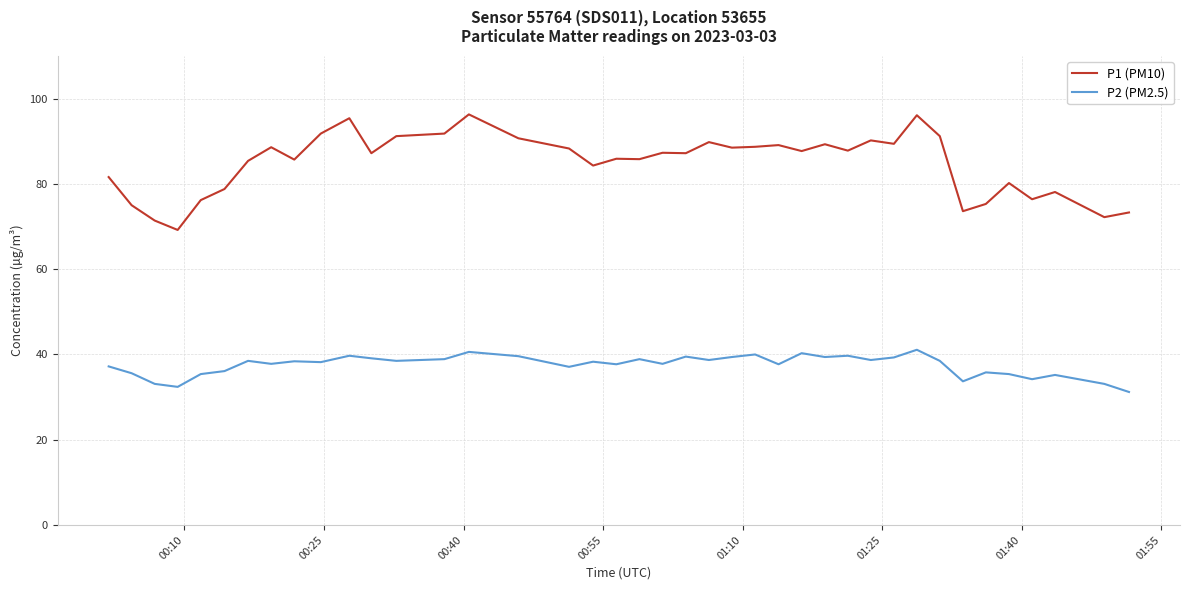

Which series has the largest range (max minus min)?

P1 (PM10)